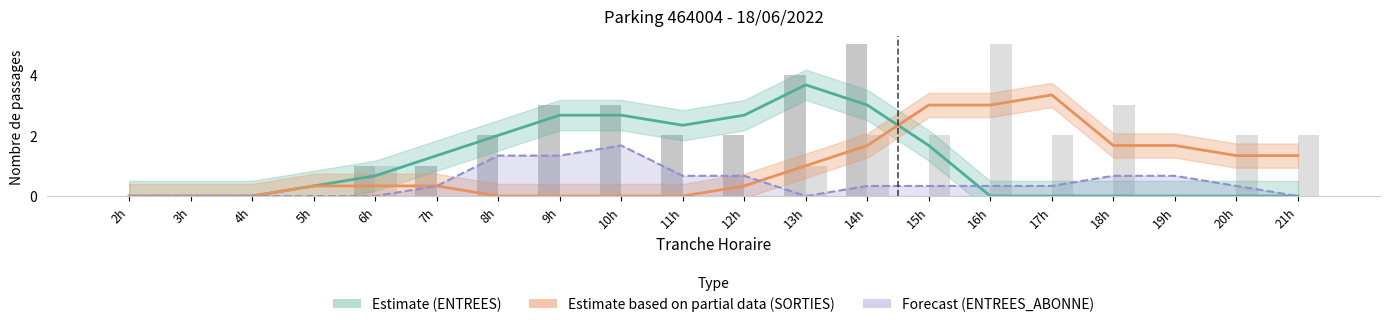

True or false: SORTIES NB_HORAIRE has a value of -3 at 19h.

False